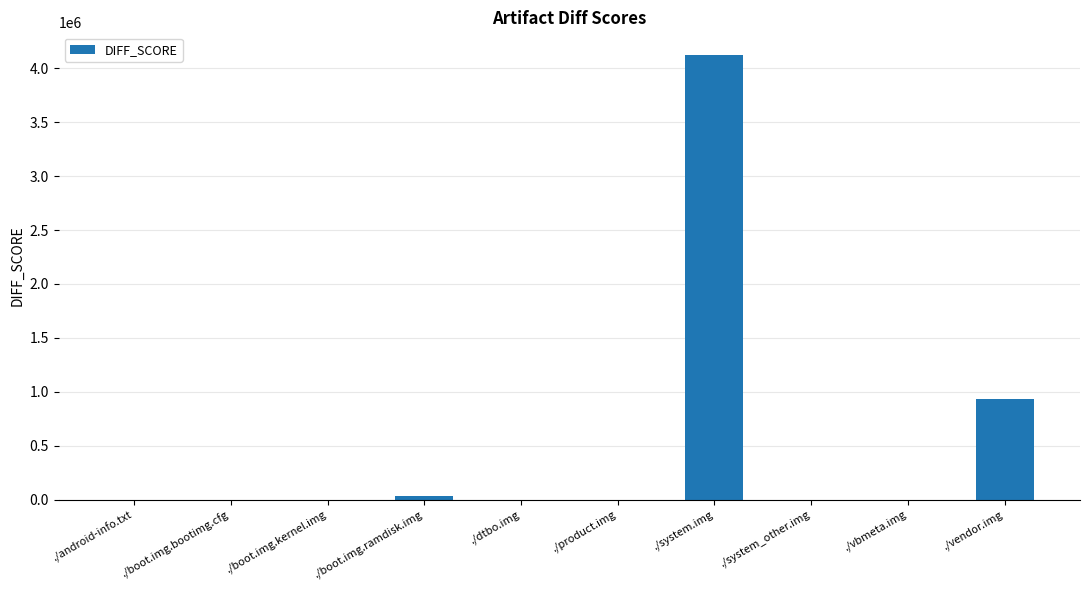

What is the change in value from ./system.img to ./vendor.img?

-3195915